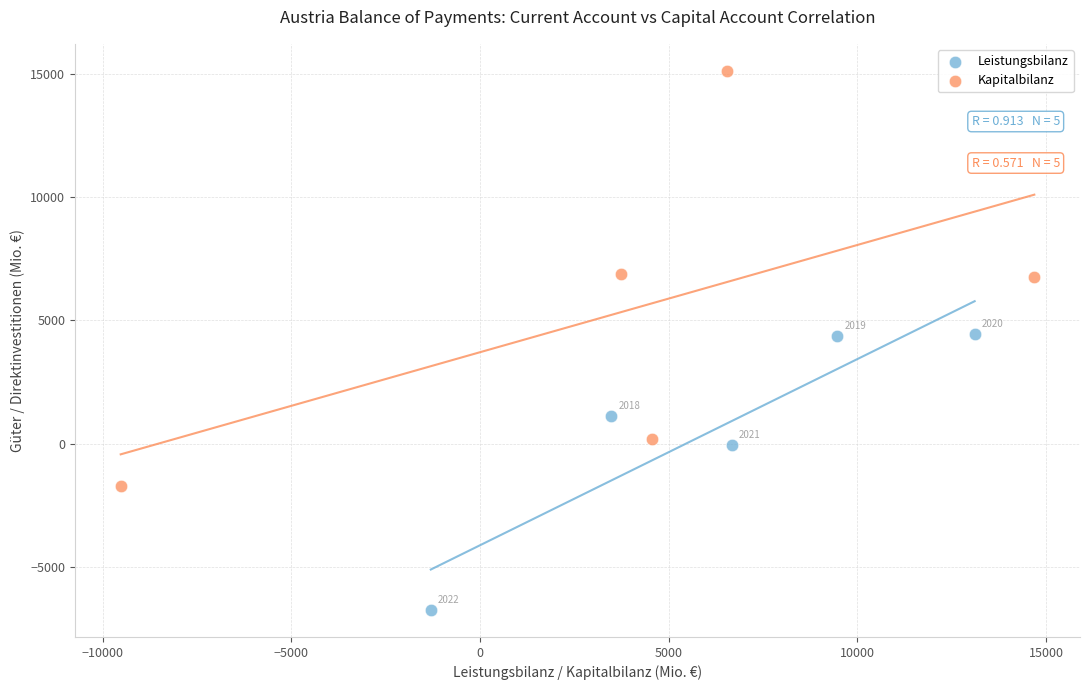

Which series has the widest spread of Y values?

Kapitalbilanz